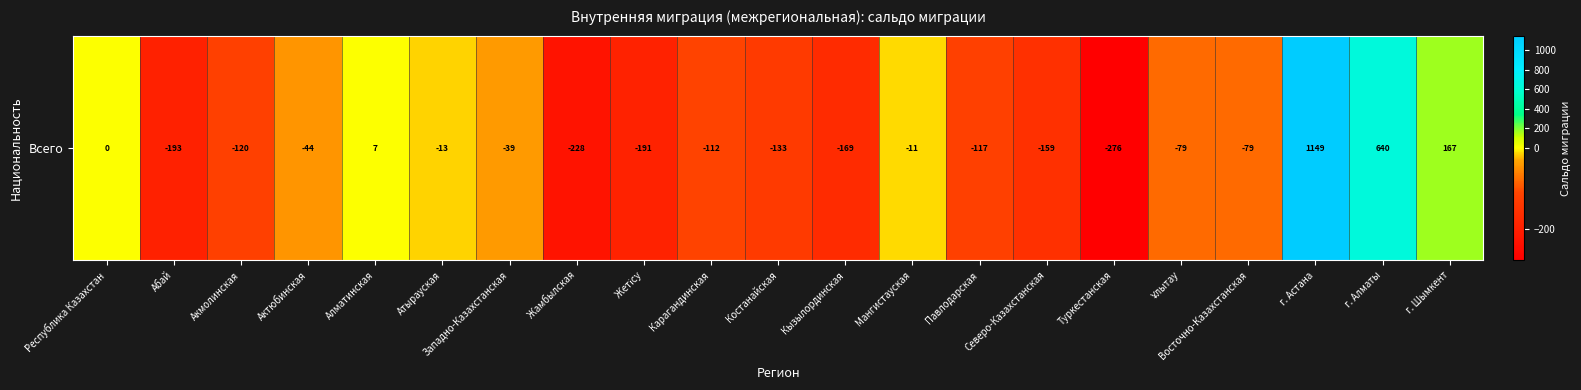

At which category does the chart reach its peak across all series?

г. Астана